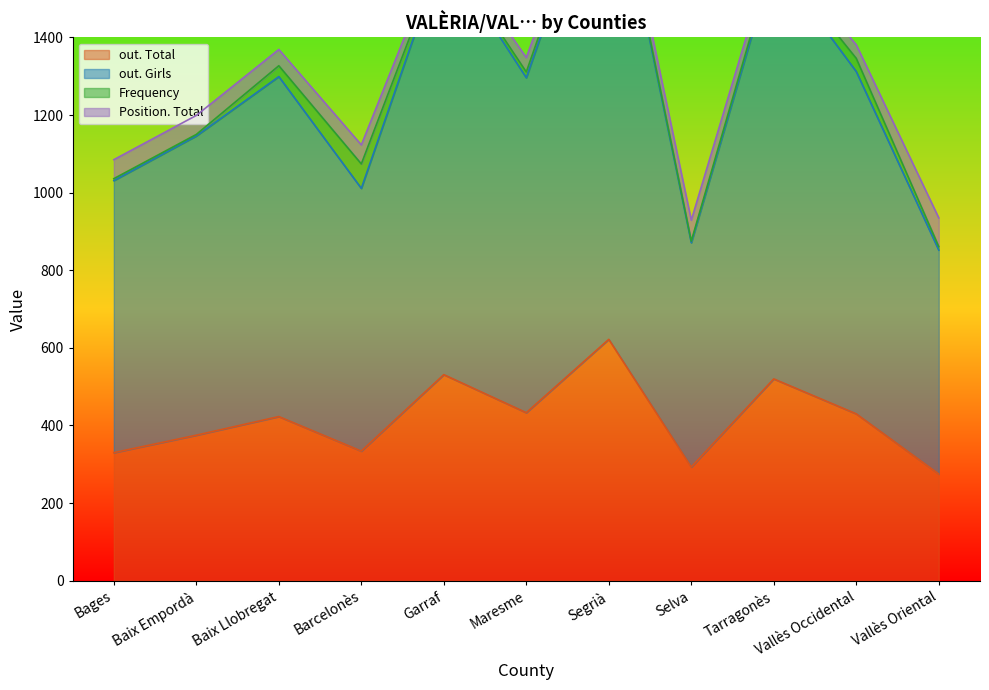

The out. Girls series shows 3230 at Segrià. True or false?

False